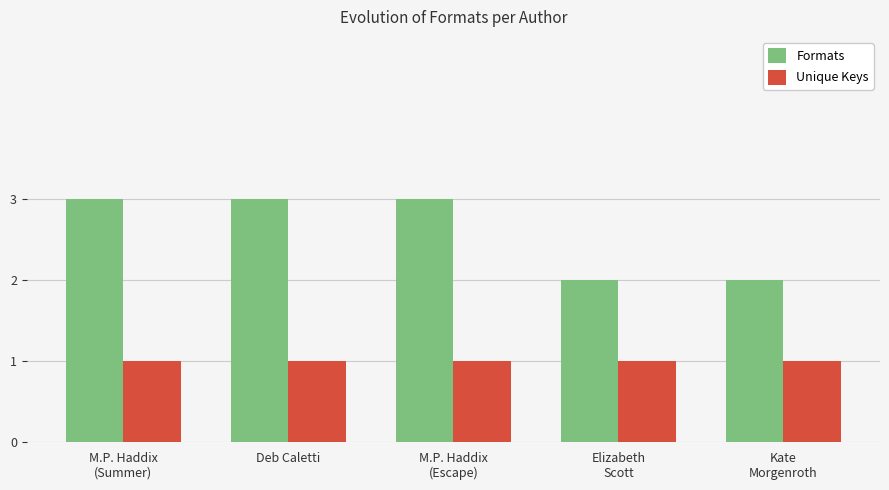

What is the total value across all series at Elizabeth
Scott?

3